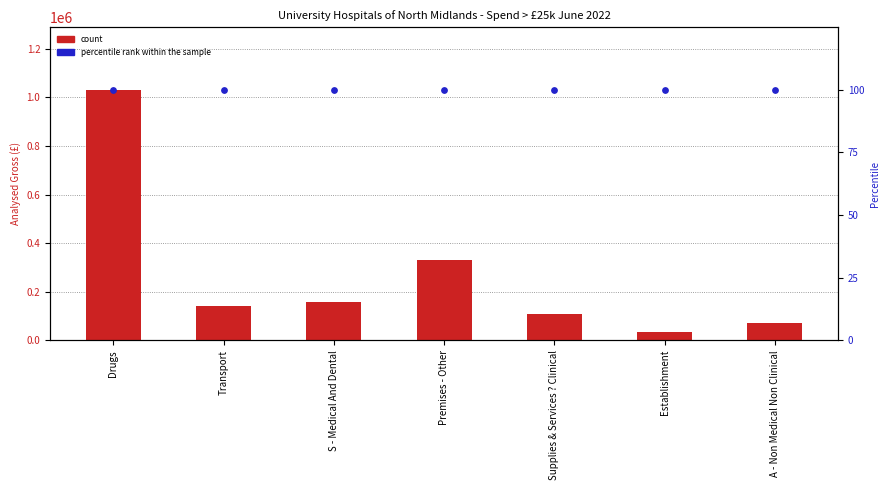

Which series has the widest spread of Y values?

count